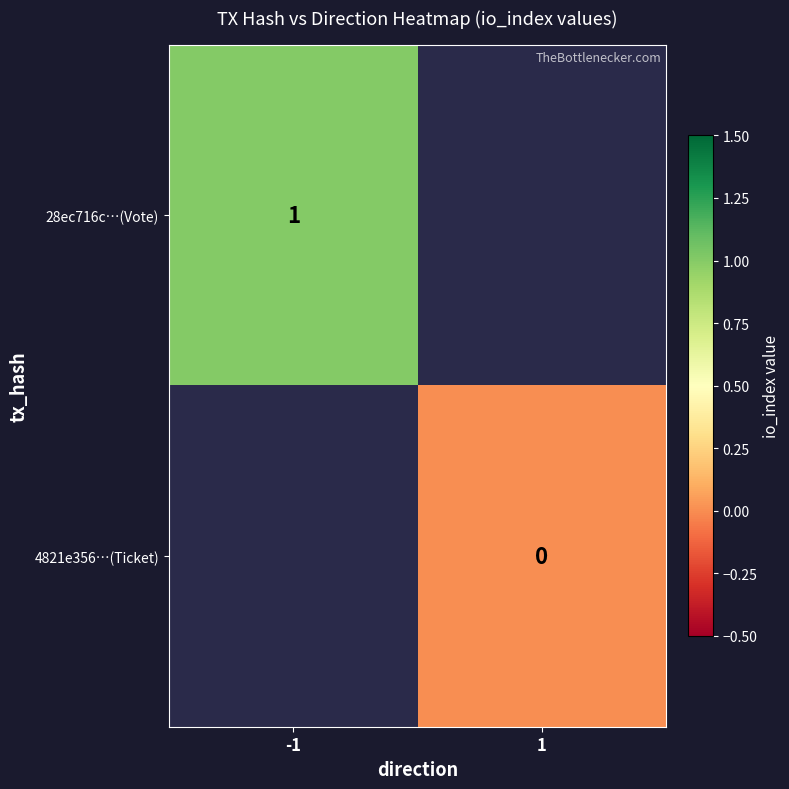

Is it true that 28ec716c…(Vote) equals 0 at -1?

False